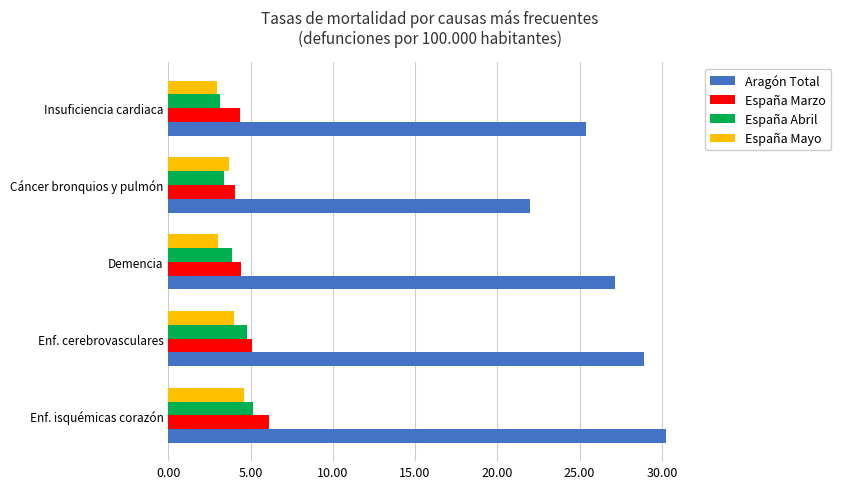

What is the average value of the España Abril series?

4.1